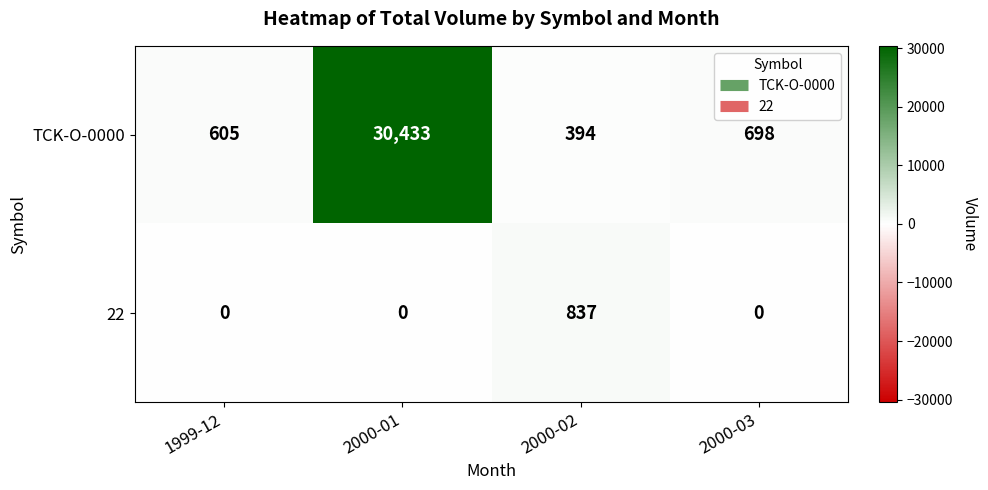

What is the spread (max minus min) of values at 2000-01?

30433